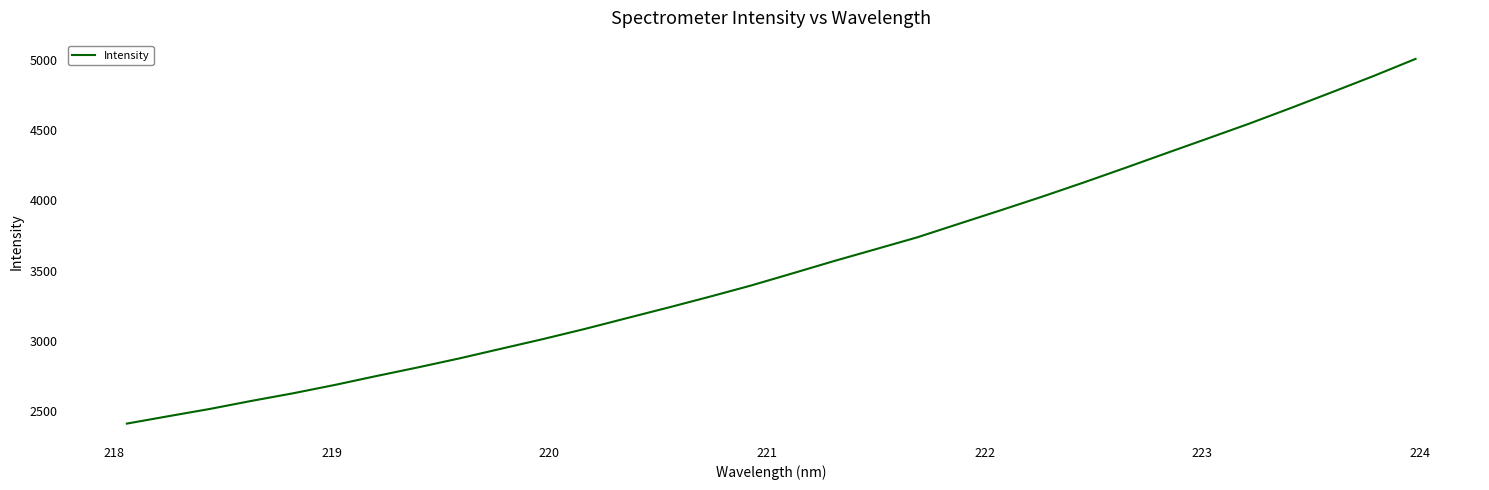

What is the greatest value displayed?

5007.8